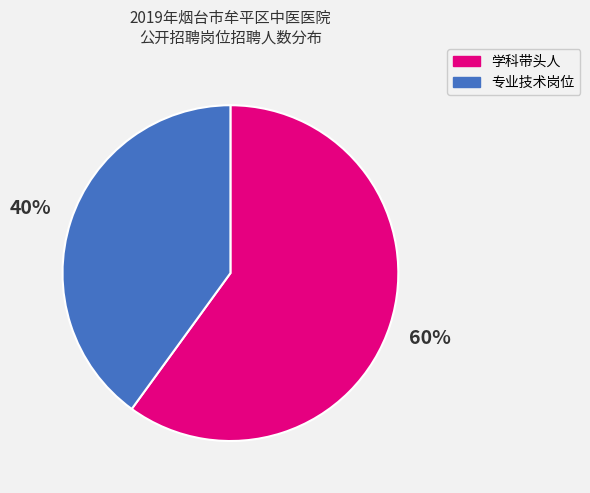

Does any single category account for the majority?

Yes